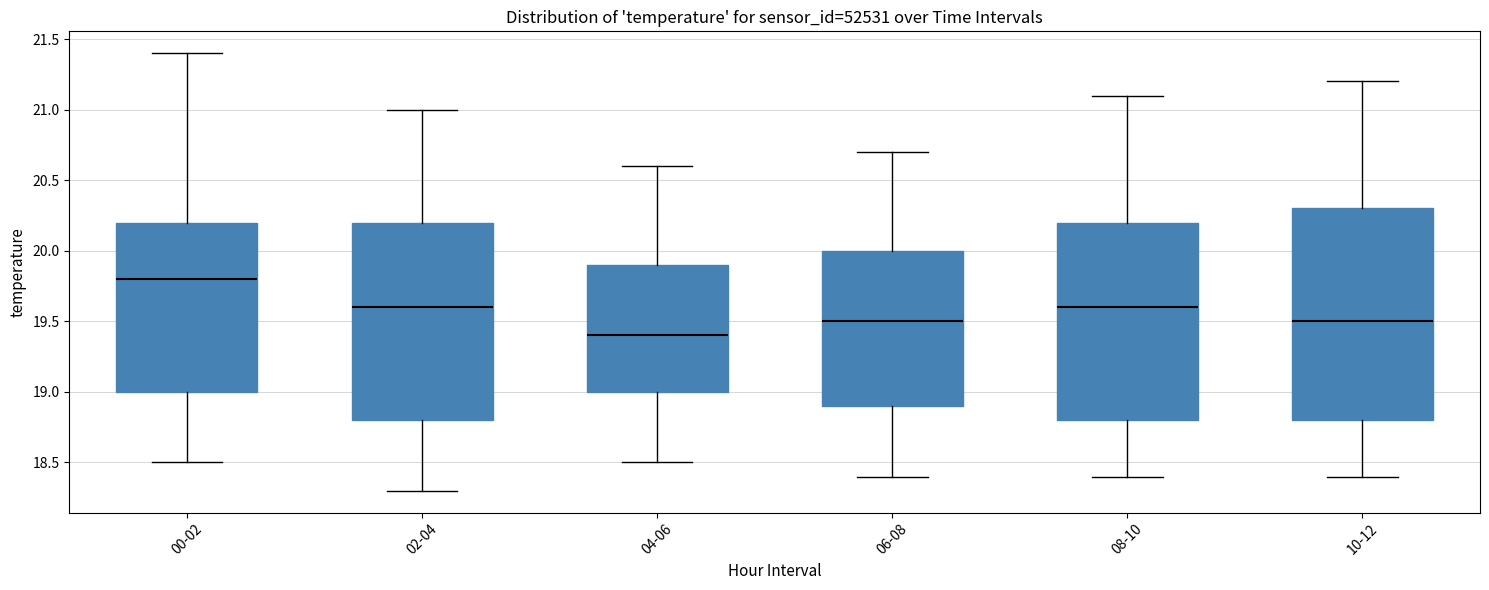

Reading left to right, transcribe this box plot: for each box, give where its median line is, the range the box spans, and where its two whiskers end, as read against the y-axis. The values are not printed on the chart, so give them approximately, as read against the axis.

00-02: median 19.8, box 19.0 to 20.2, whiskers 18.5 to 21.4
02-04: median 19.6, box 18.8 to 20.2, whiskers 18.3 to 21.0
04-06: median 19.4, box 19.0 to 19.9, whiskers 18.5 to 20.6
06-08: median 19.5, box 18.9 to 20.0, whiskers 18.4 to 20.7
08-10: median 19.6, box 18.8 to 20.2, whiskers 18.4 to 21.1
10-12: median 19.5, box 18.8 to 20.3, whiskers 18.4 to 21.2